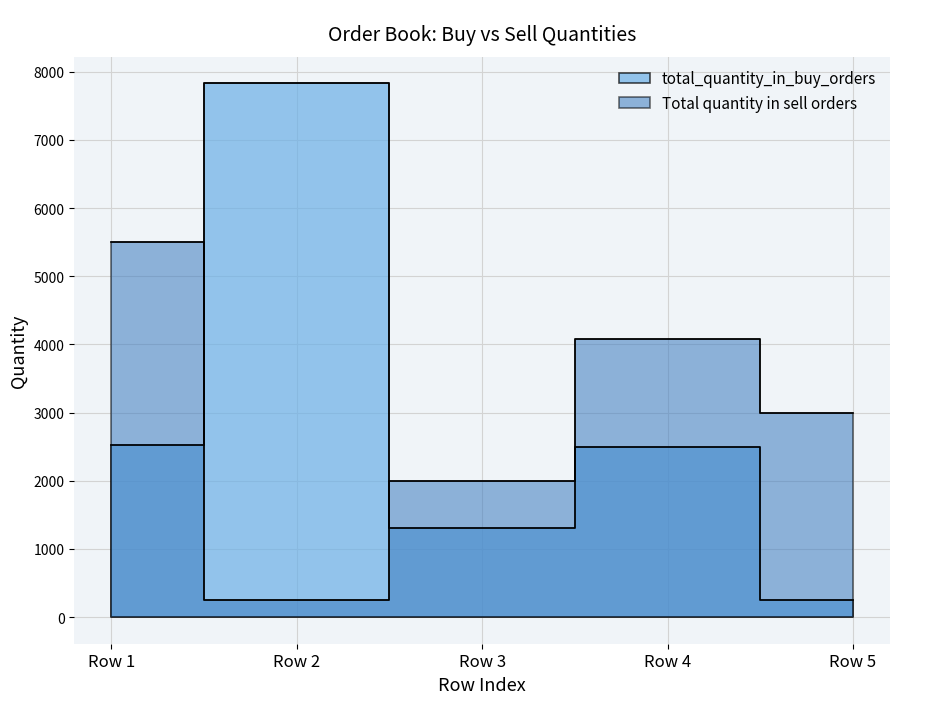

What is the difference between the maximum and second lowest values in the Total quantity in sell orders series?

3500